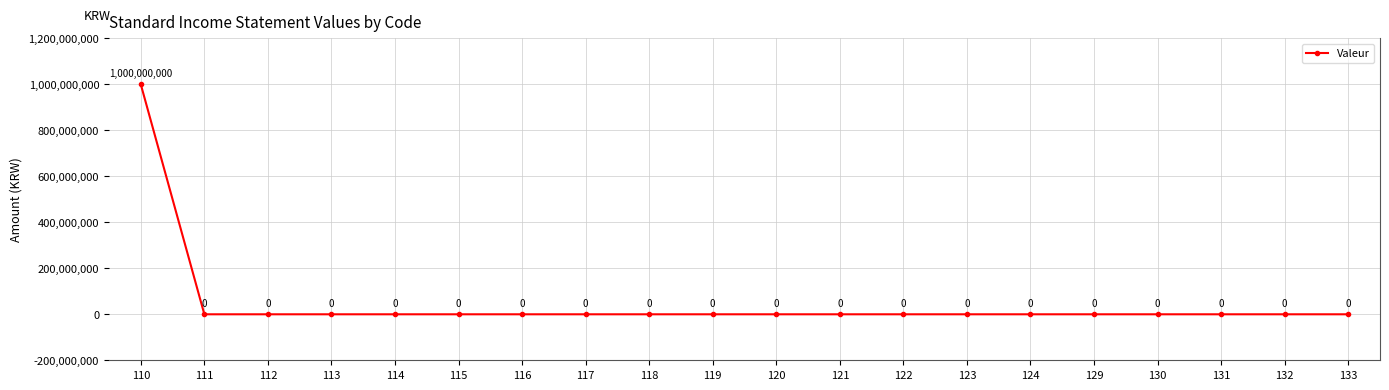

Which category has the highest value across all series?

110